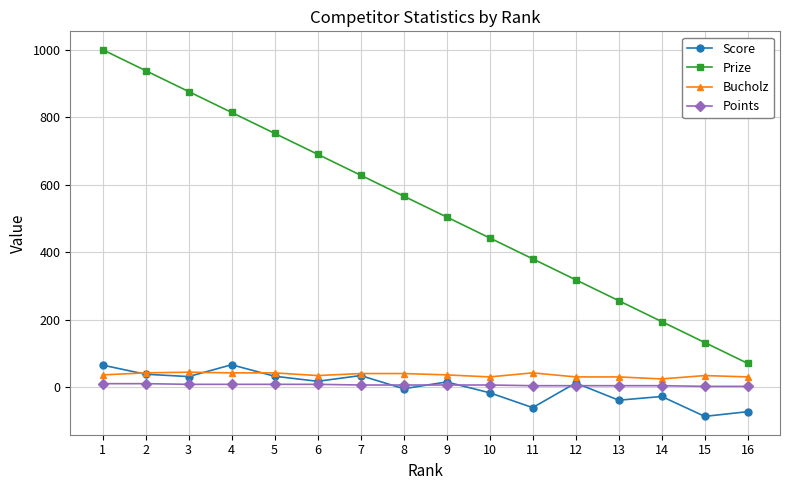

Count the number of data series in this chart.

4